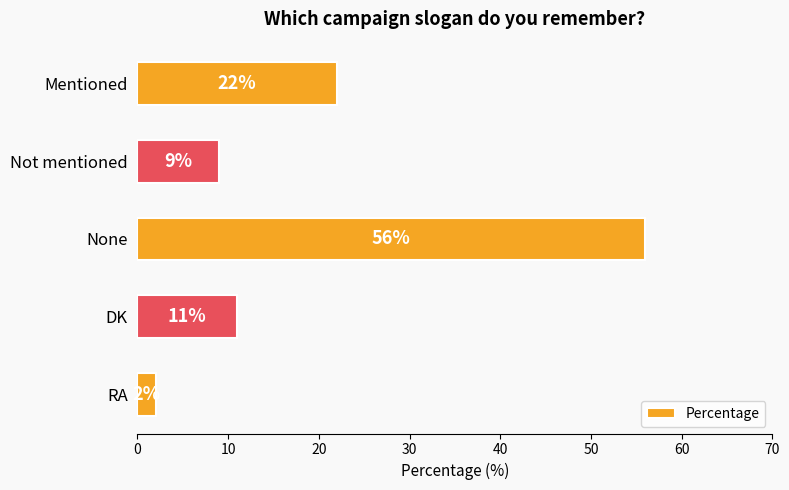

Which has a higher value, RA or Mentioned?

Mentioned